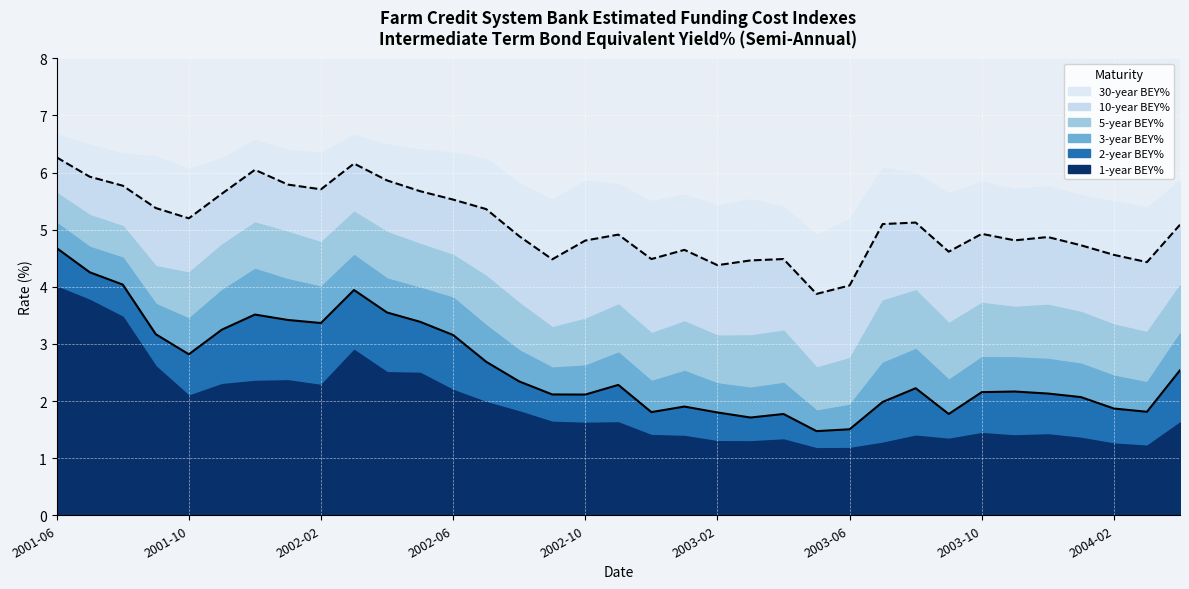

Which has a higher value, 2003-02 or 2003-01?

2003-01